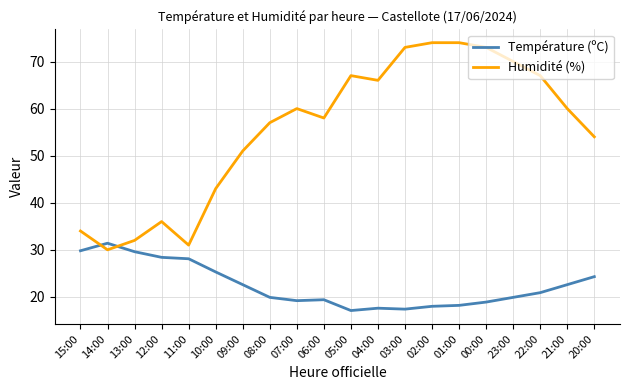

How many lines are shown in the chart?

2